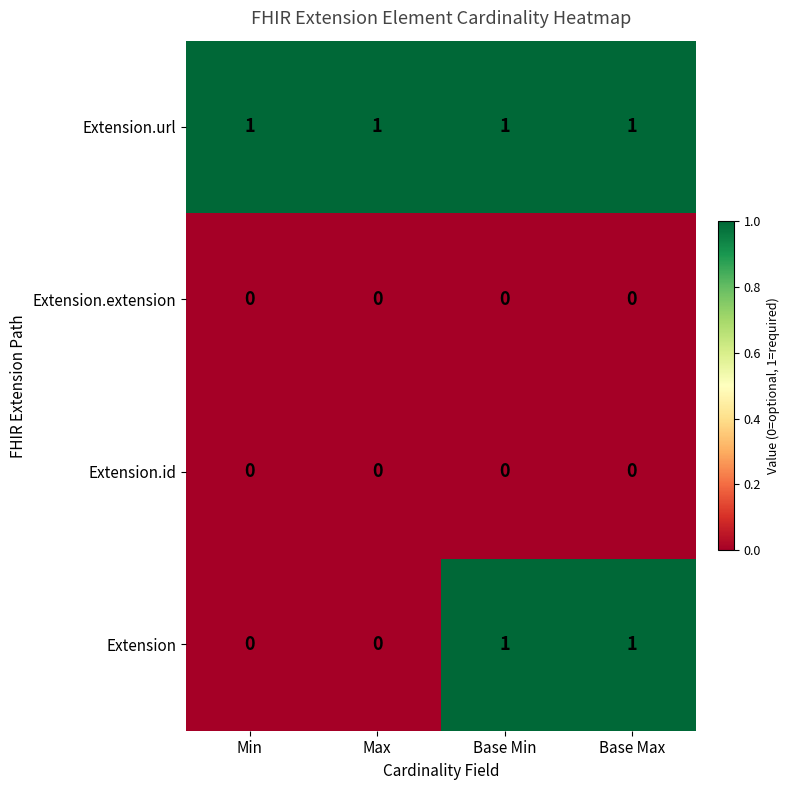

Which series has the widest spread of values?

Extension